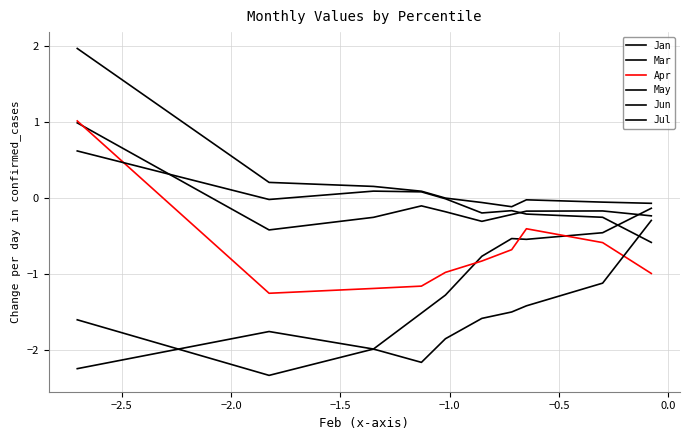

How many distinct data groups are displayed?

6